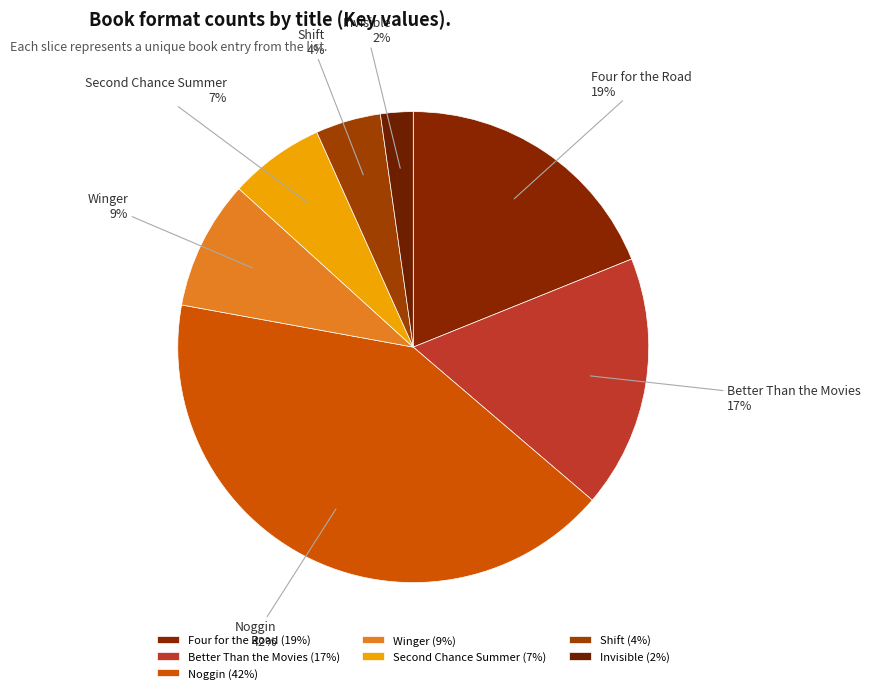

Does Shift account for over 50% of the chart?

No